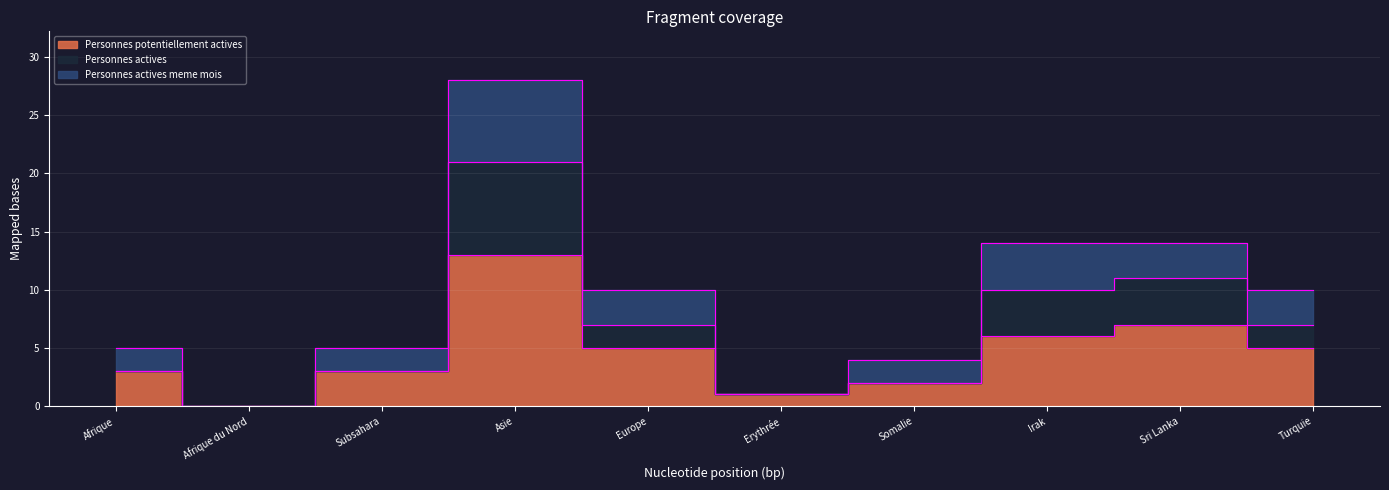

True or false: Personnes actives and Personnes potentiellement actives intersect in this chart.

False